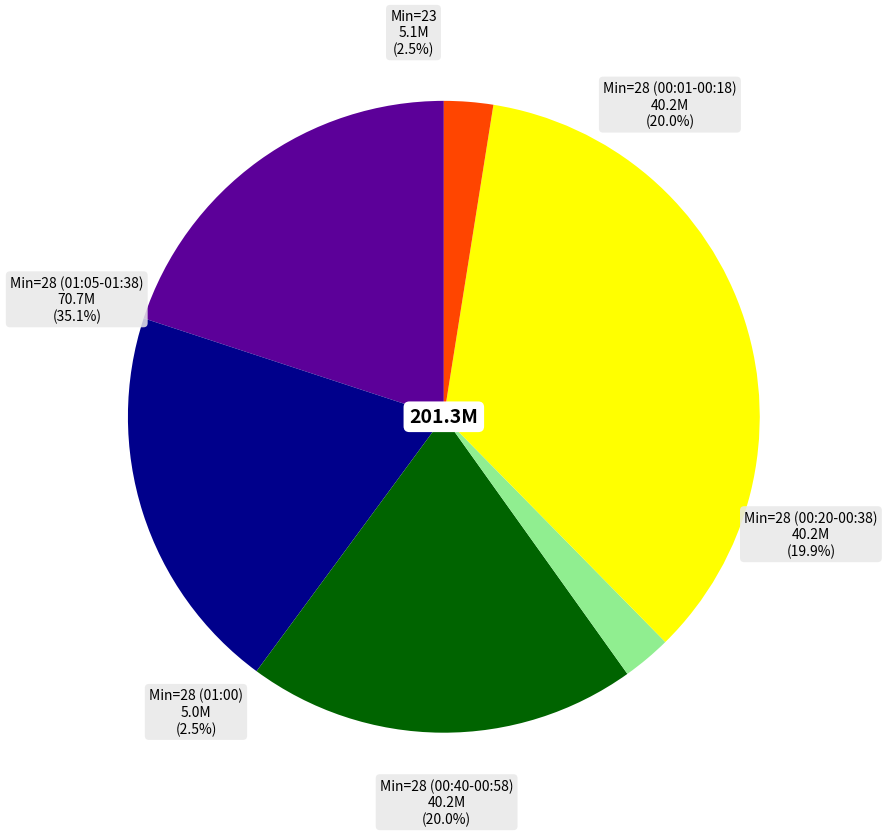

Approximately how many times larger is the value at 28 compared to 28?

1.0